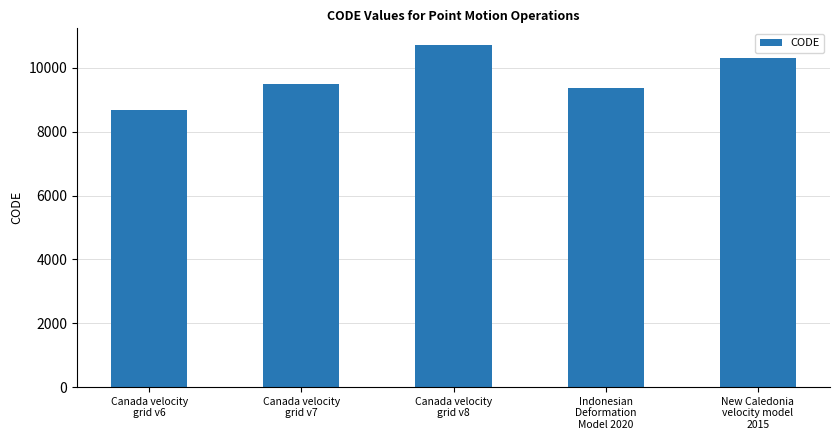

How many distinct data groups are displayed?

1